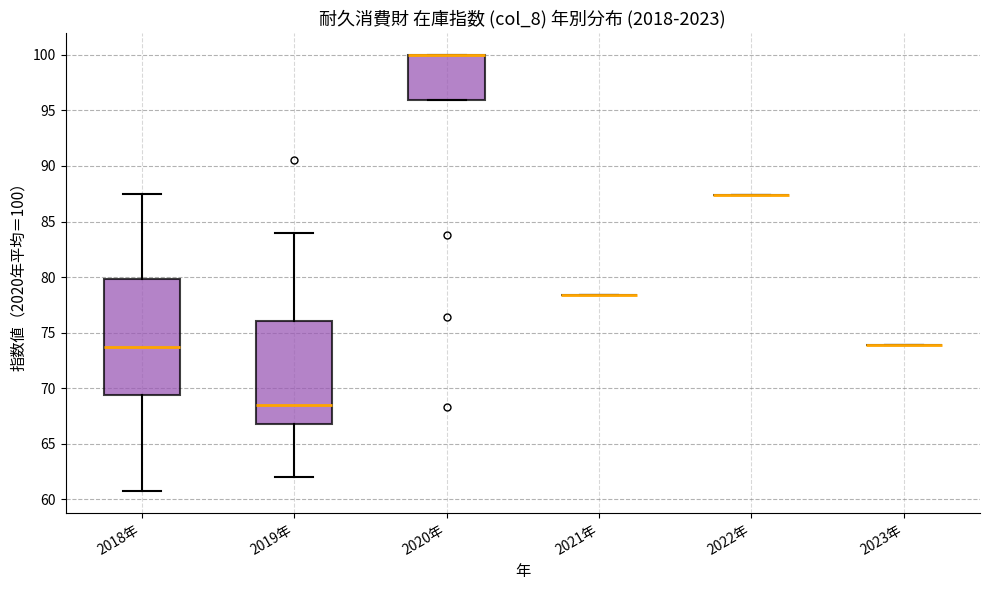

Where does the upper whisker of the box for 2018年 end on the y-axis? The values are not printed on the chart, so give them approximately, as read against the axis.

87.5